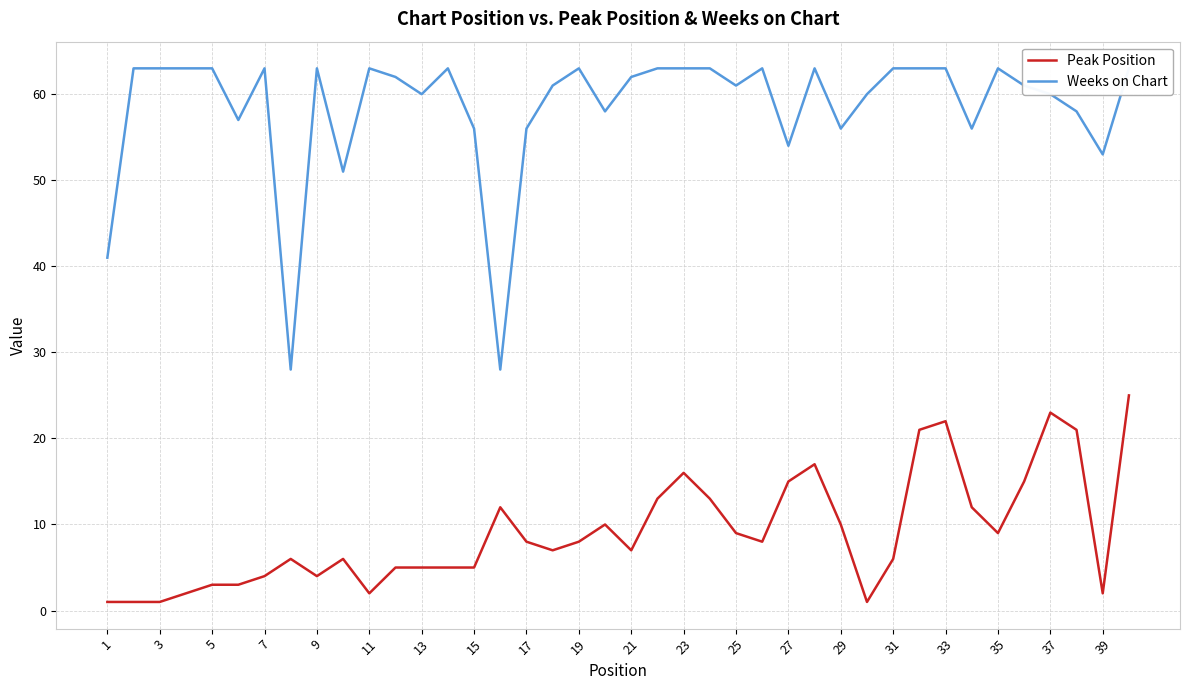

What is the sum of all Peak Position values?

363